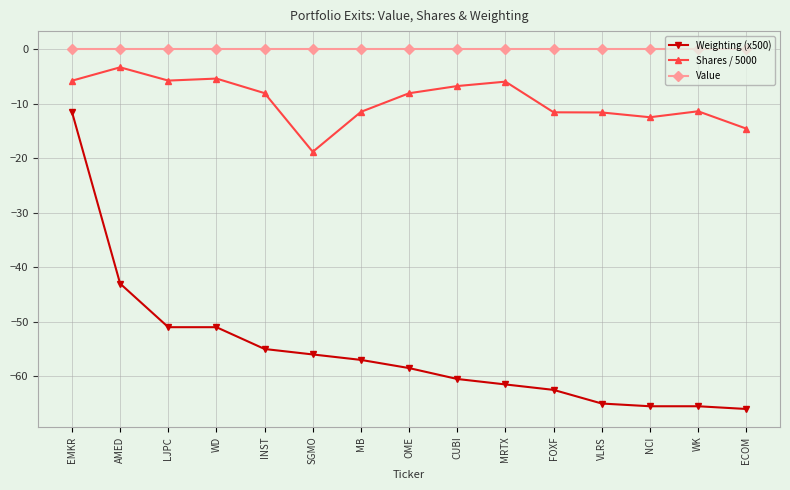

The Weighting (x500) series shows -107.8 at WK. True or false?

False